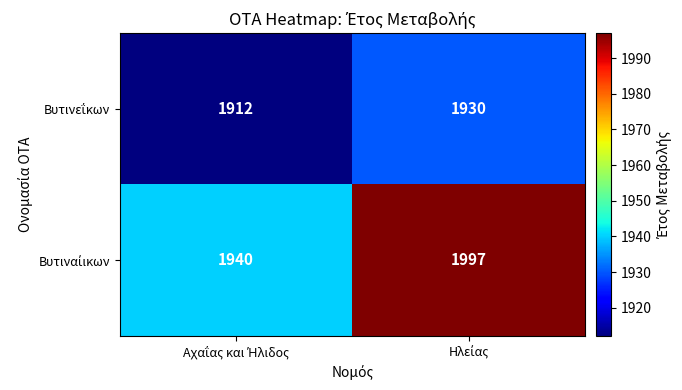

What is the minimum value shown in the chart?

1912